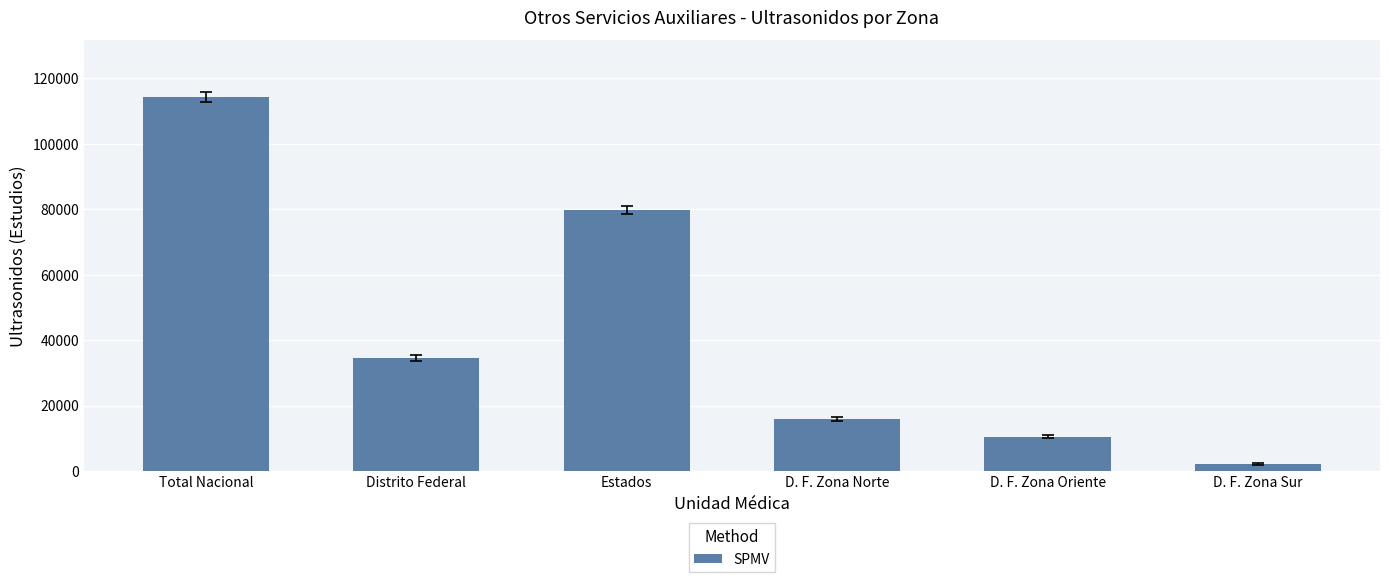

Which category has the highest value across all series?

Total Nacional